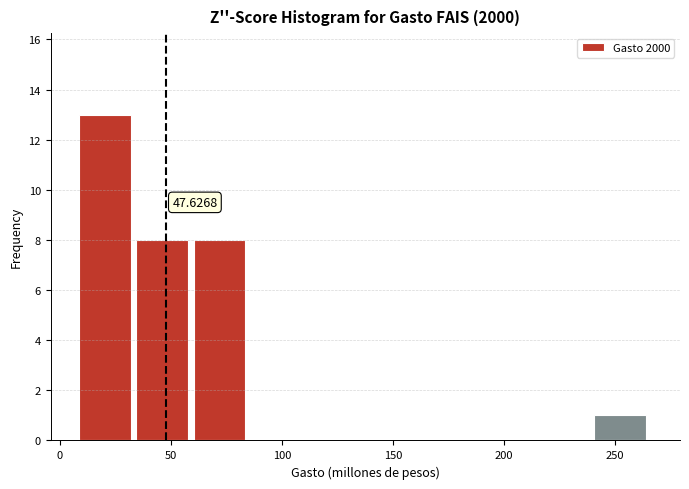

Over which range of the x-axis is the bar tallest?

10 to 35